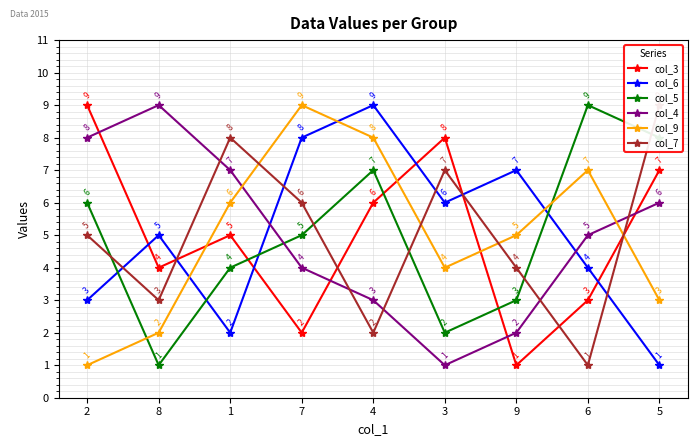

What position from the left is 1?

3